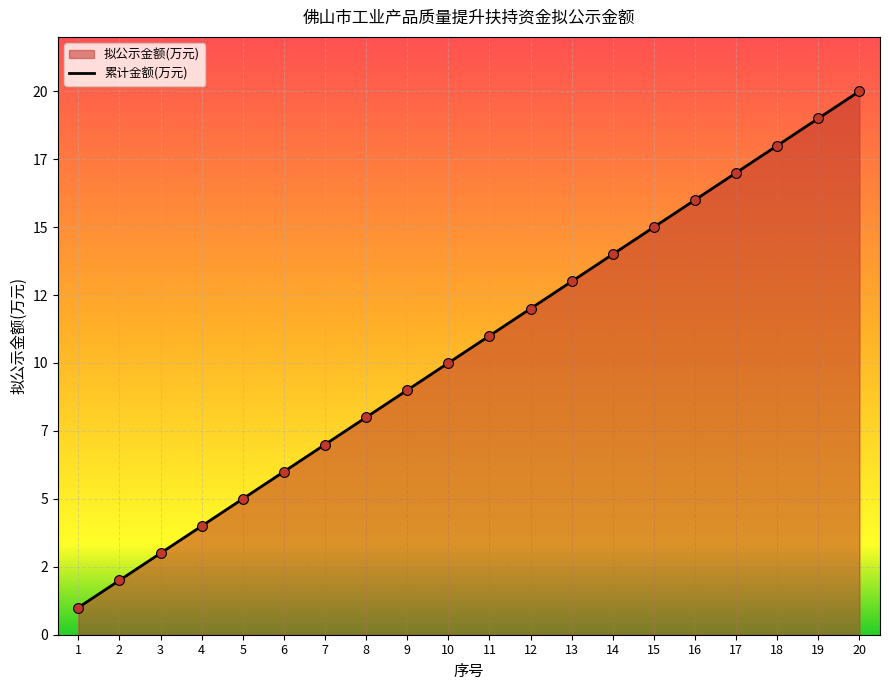

Between 9 and 8, which is larger?

9